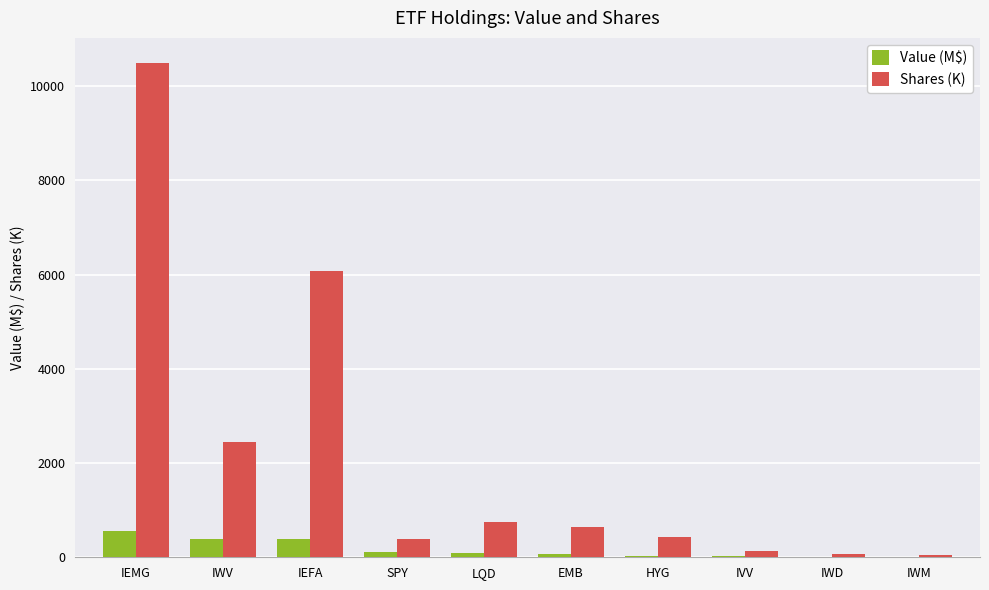

Are the bars horizontal?

No